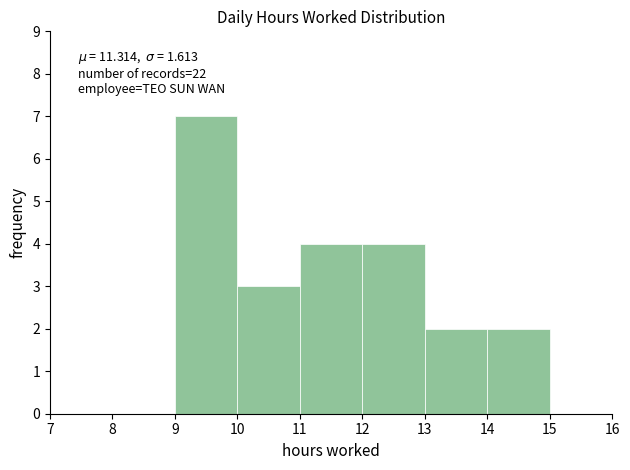

Which range on the x-axis has the tallest bar?

9 to 10